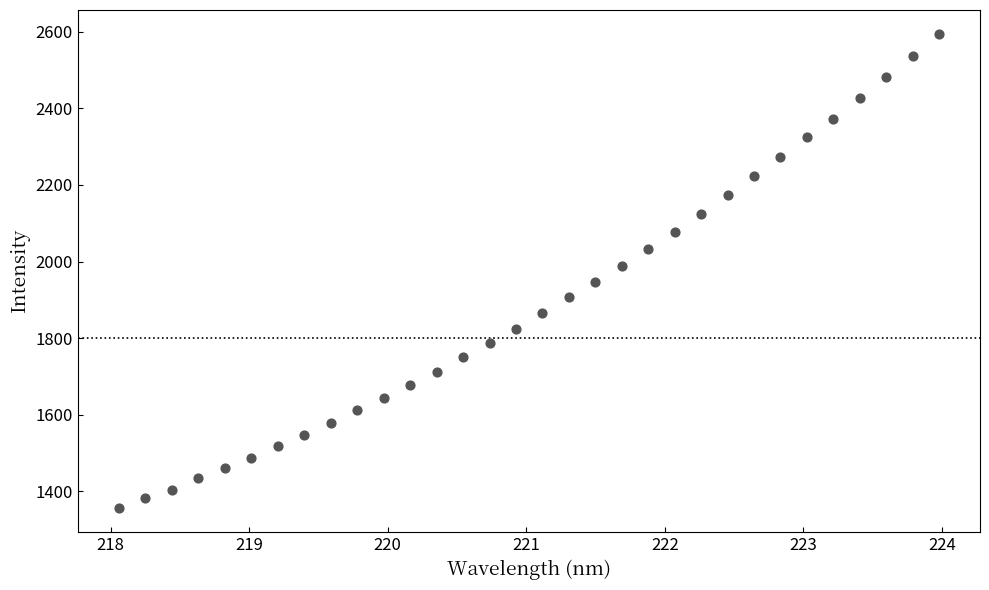

What is the range of Y values (max minus min)?

1239.6